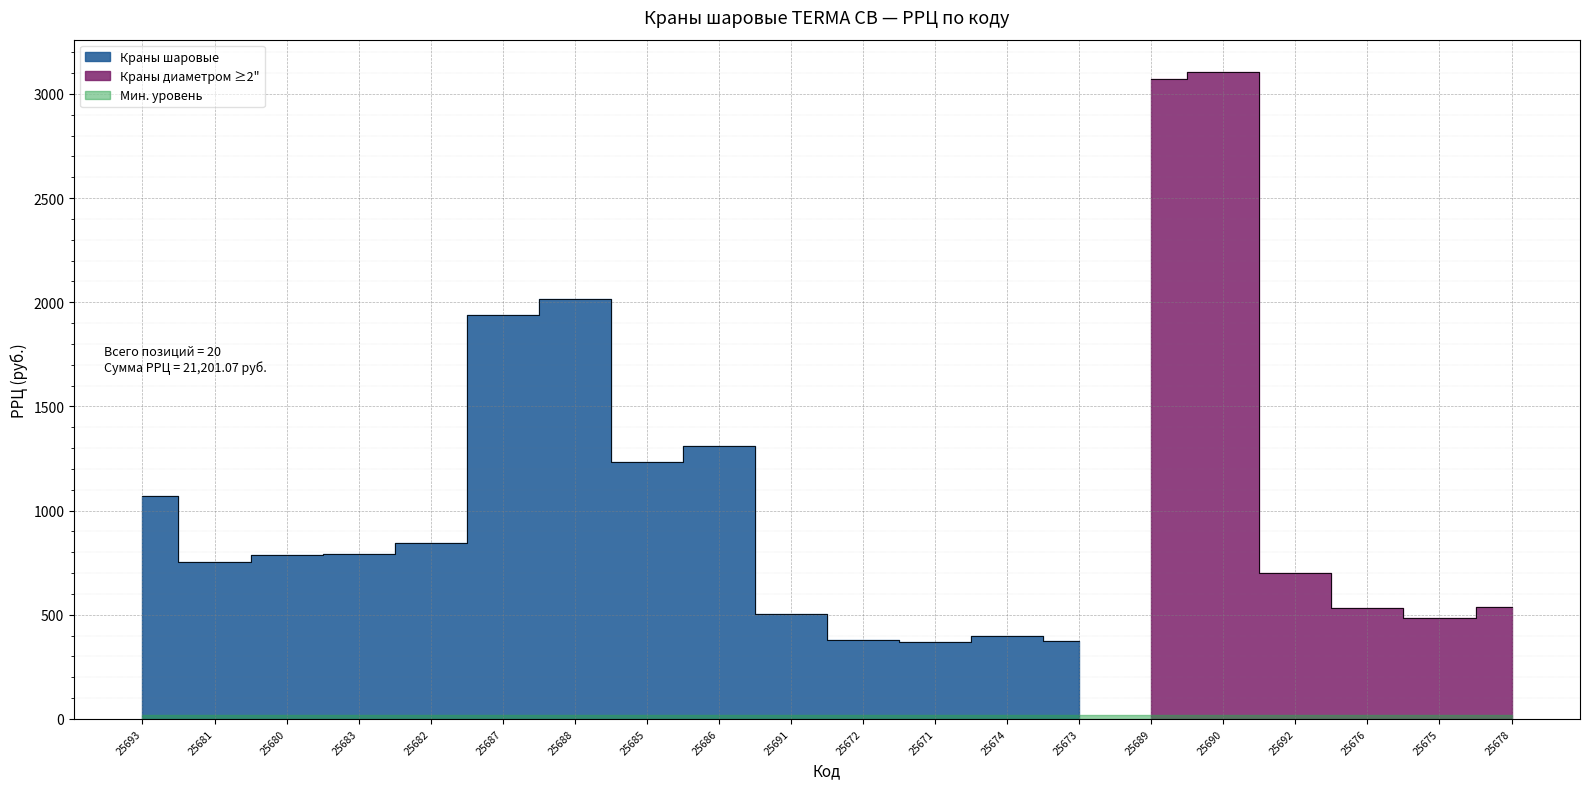

What is the sum of all values?

21201.1